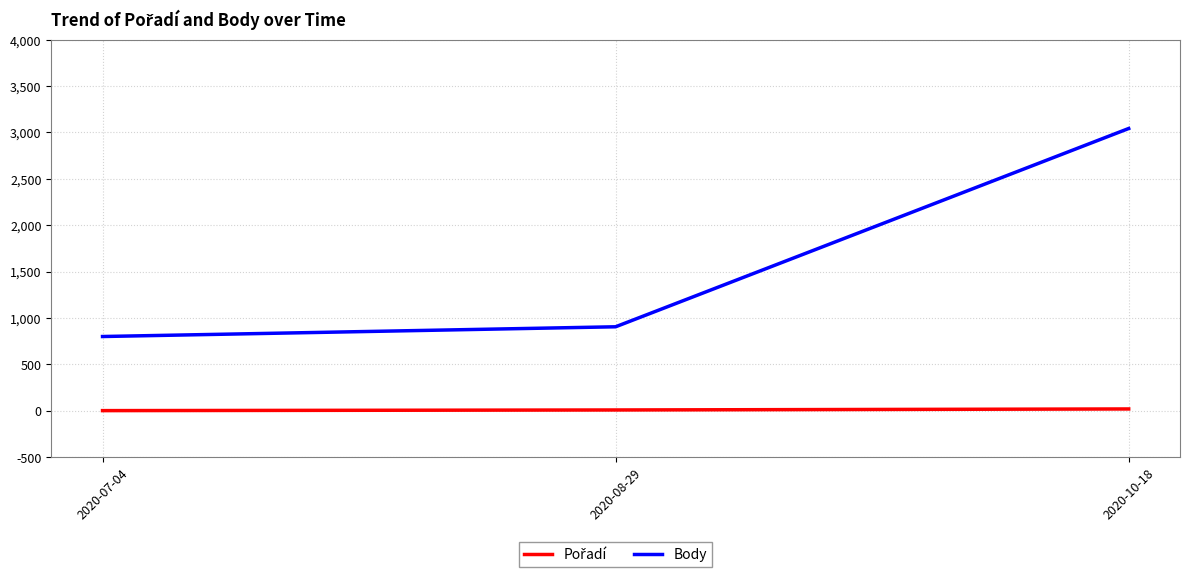

At which category is the sum across all series the highest?

2020-10-18